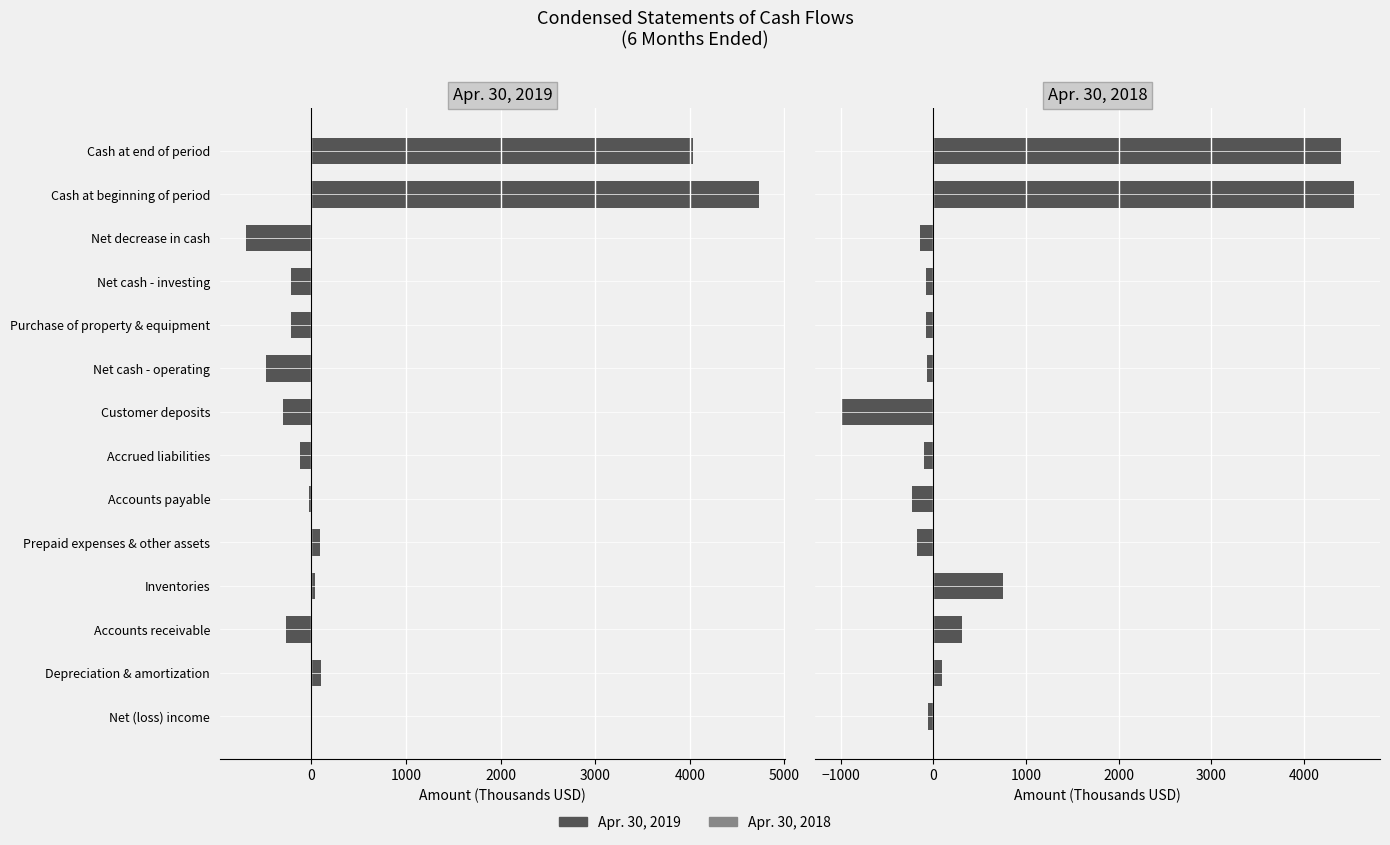

What is the minimum value for Apr. 30, 2019?

-694.9